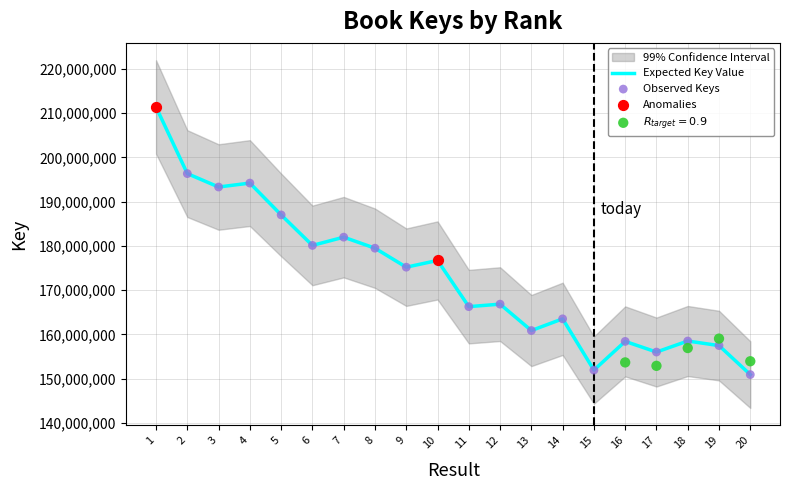

What is the ratio of the value at 9 to the value at 8?

1.0